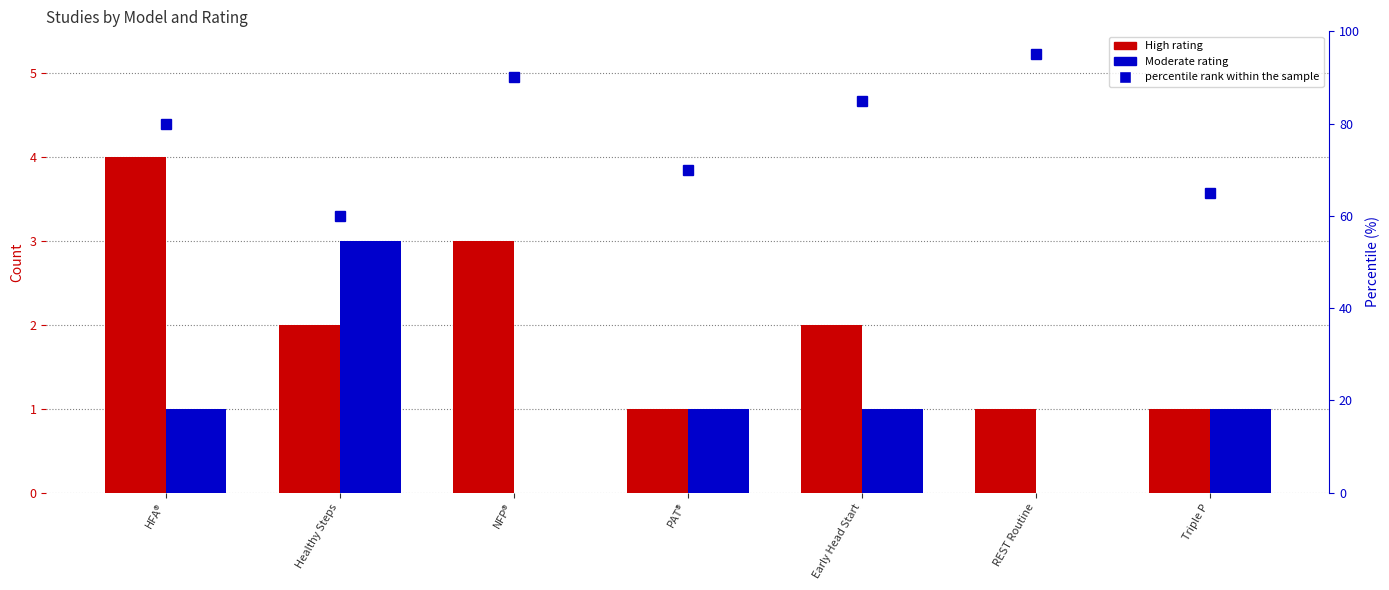

Where is percentile rank within the sample nearest to the value 77?

HFA®